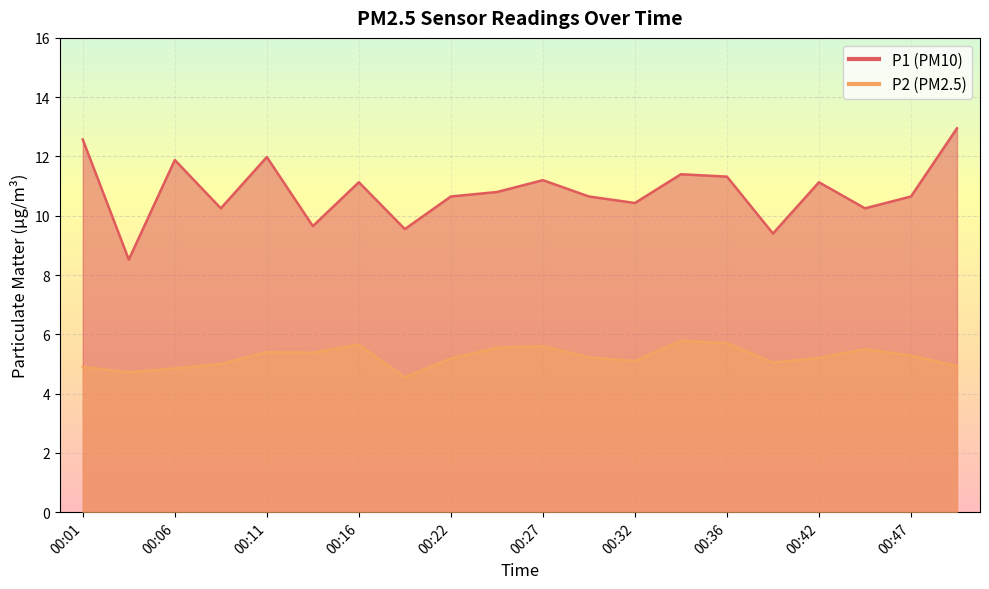

How many interior local valleys does the P1 series have?

7